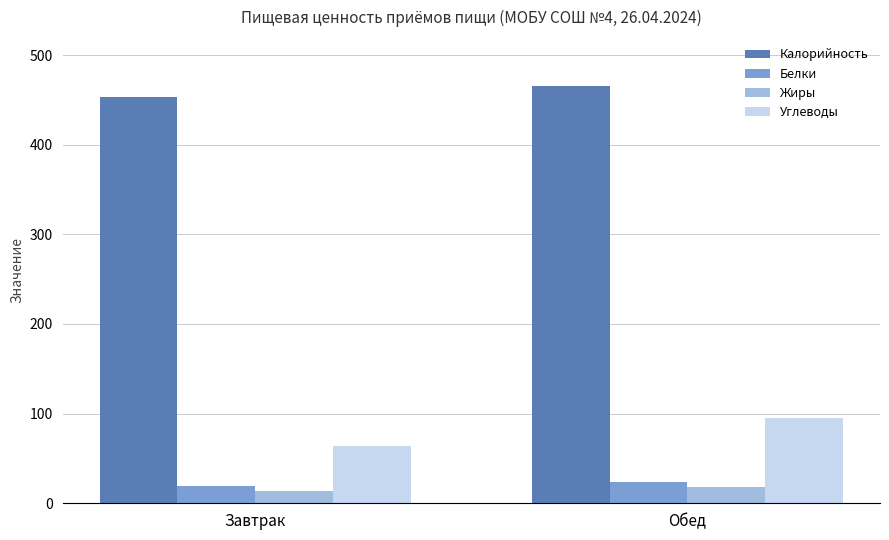

How many distinct data groups are displayed?

4